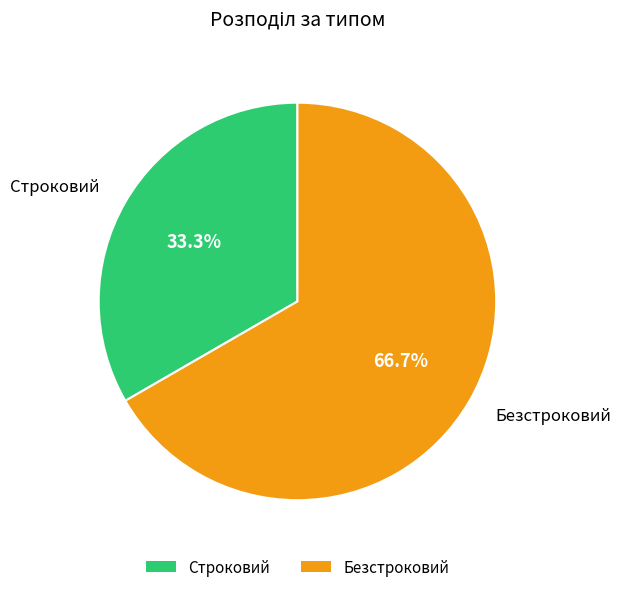

How many slices are in this pie chart?

2